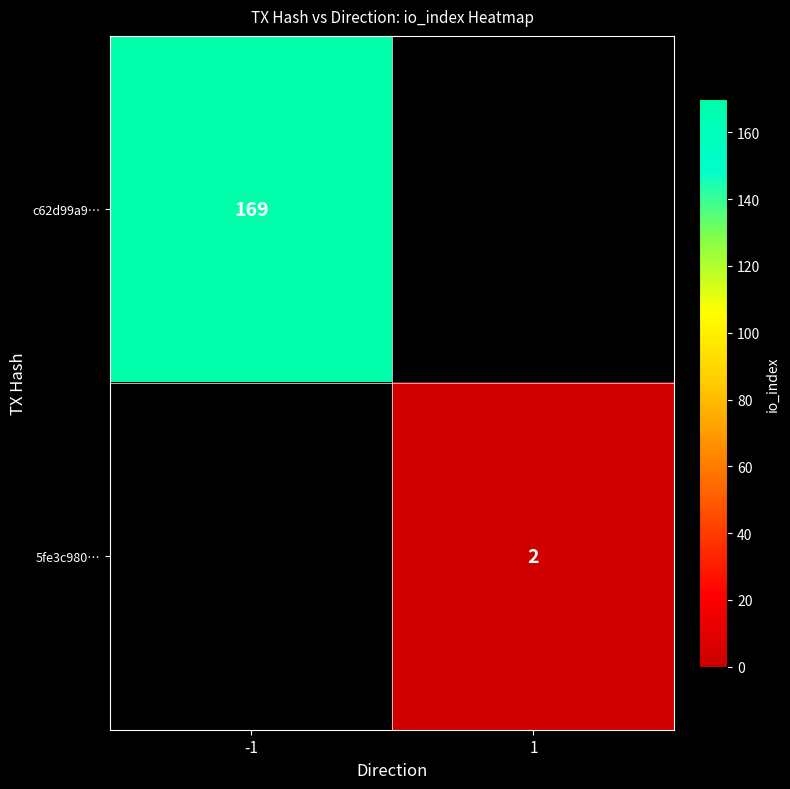

At which category does the chart reach its minimum across all series?

1